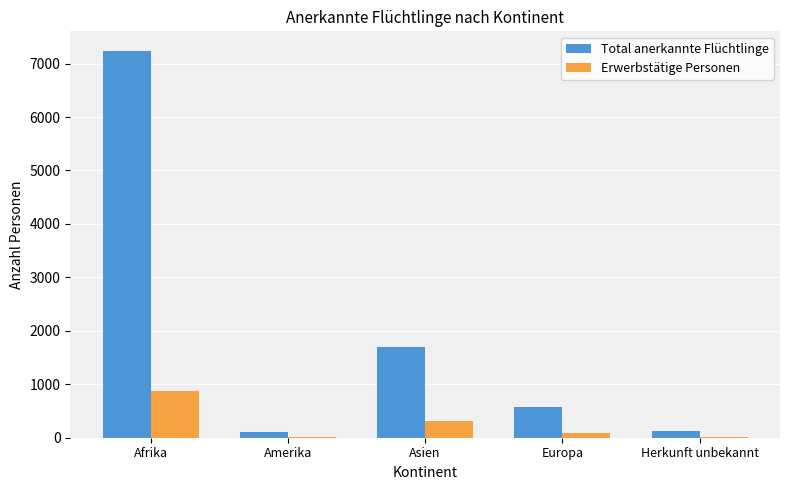

At which category is the sum across all series the highest?

Afrika